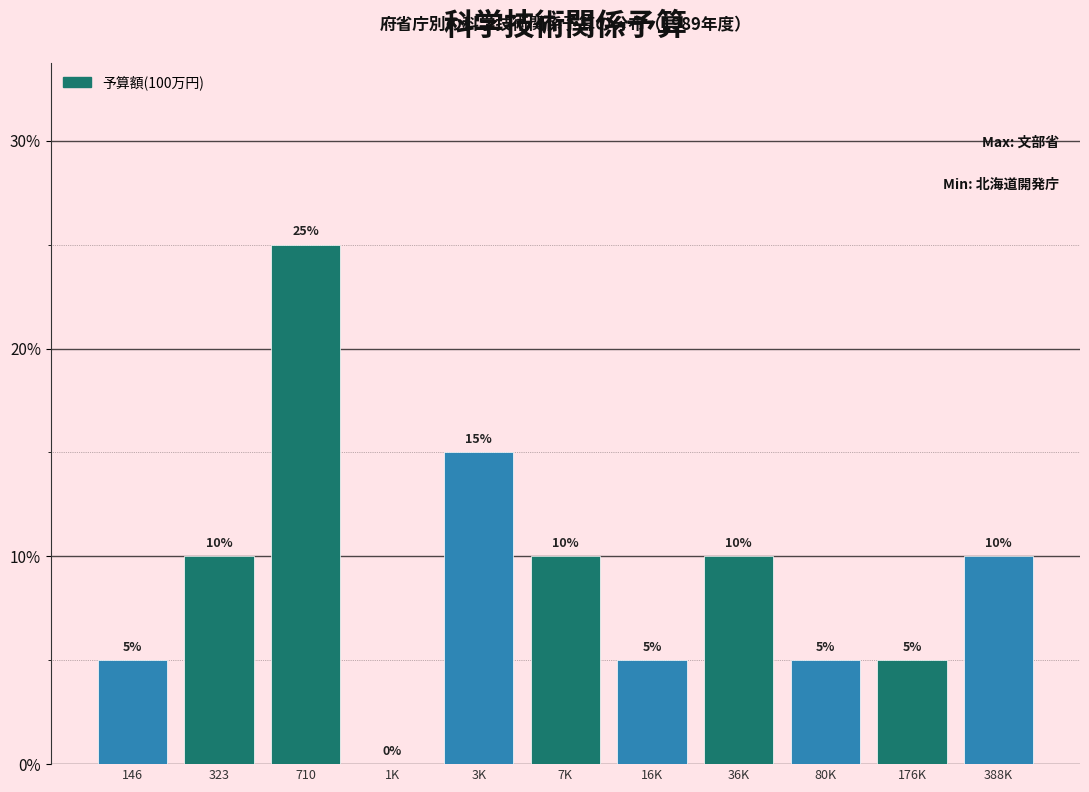

Reading left to right, transcribe all the data shown in this chart.

146=5	323=10	710=25	1K=0	3K=15	7K=10	16K=5	36K=10	80K=5	176K=5	388K=10